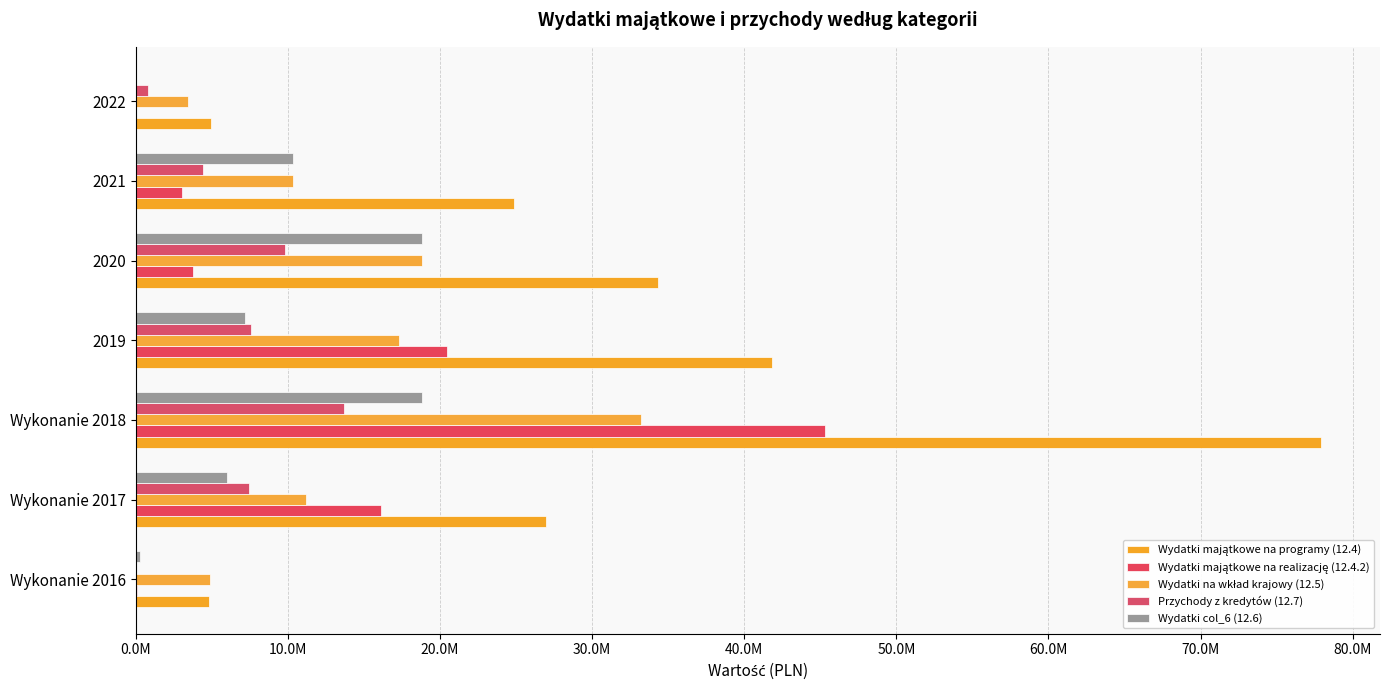

What is the greatest value displayed?

77904641.9